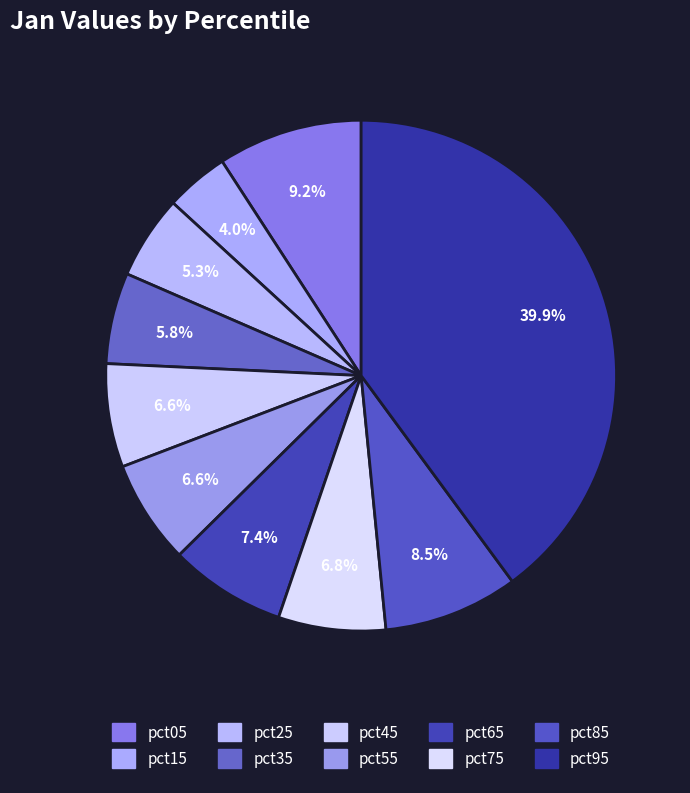

Which slice is the largest?

pct95